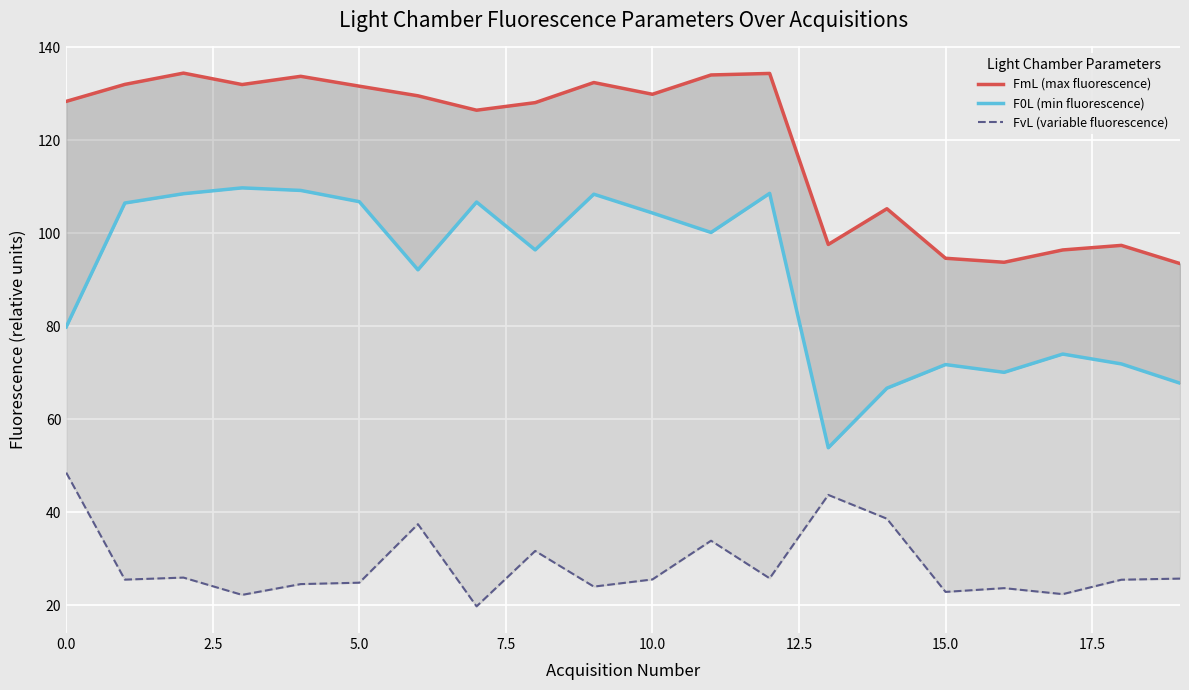

The FmL (max fluorescence) series shows 43.6 at 2.5. True or false?

False